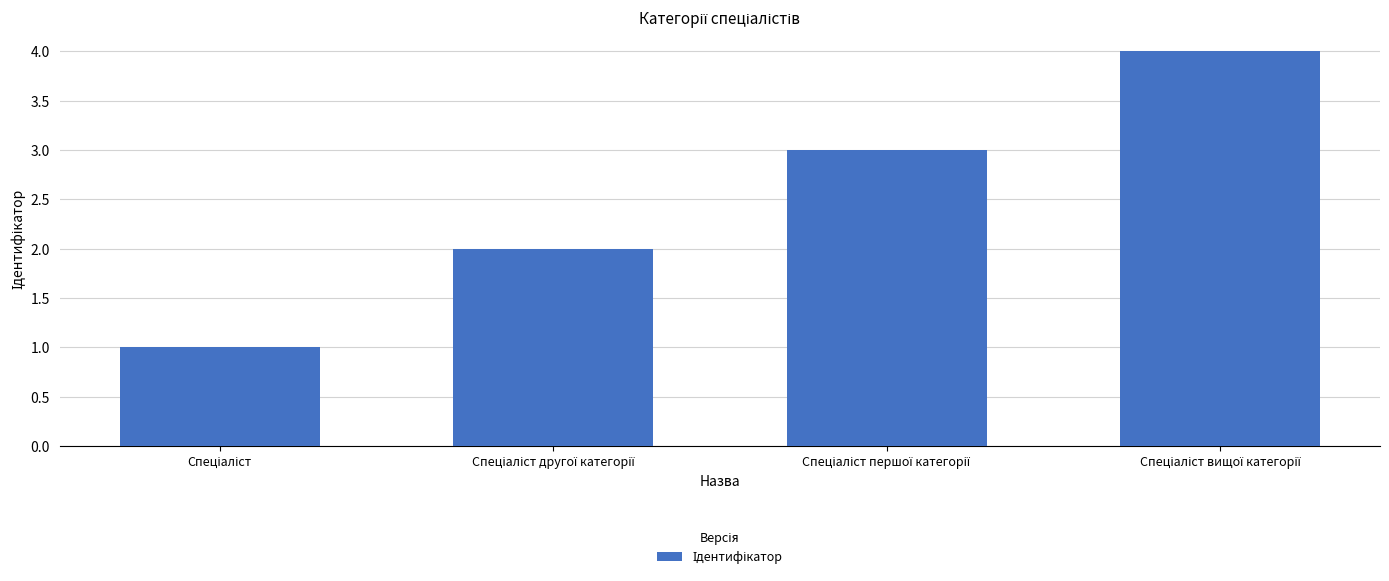

What is the greatest value displayed?

4